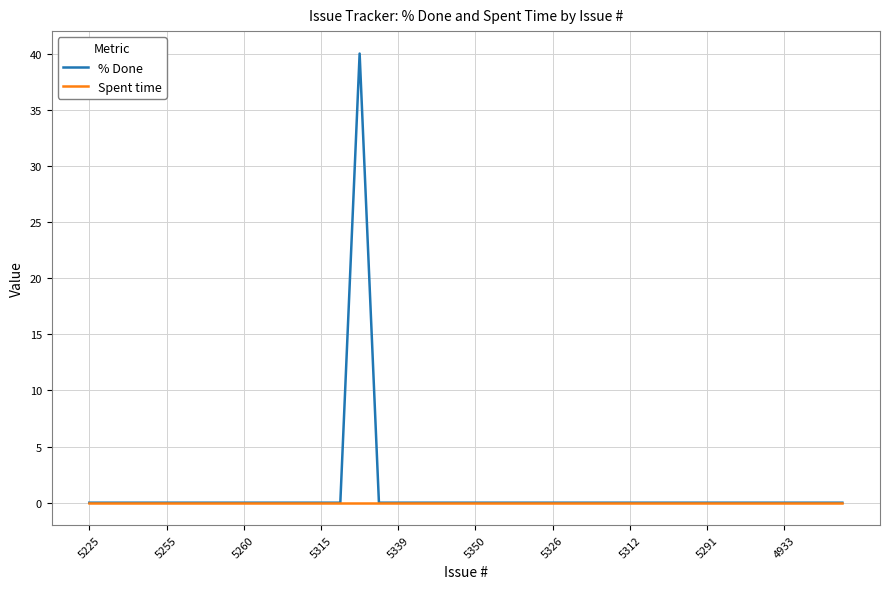

Rank the series by their maximum value, from highest to lowest.

% Done, Spent time